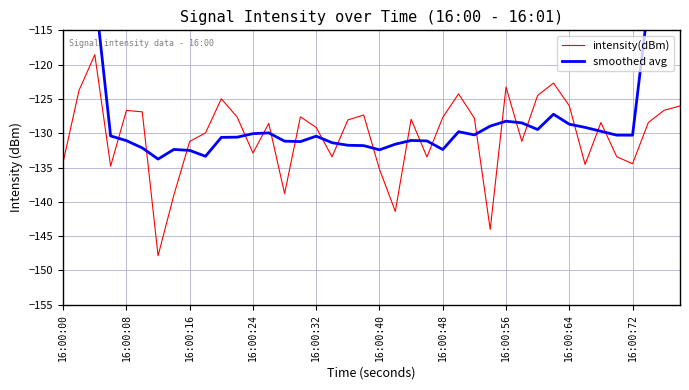

The intensity(dBm) series shows -27.5 at 16:00:72. True or false?

False